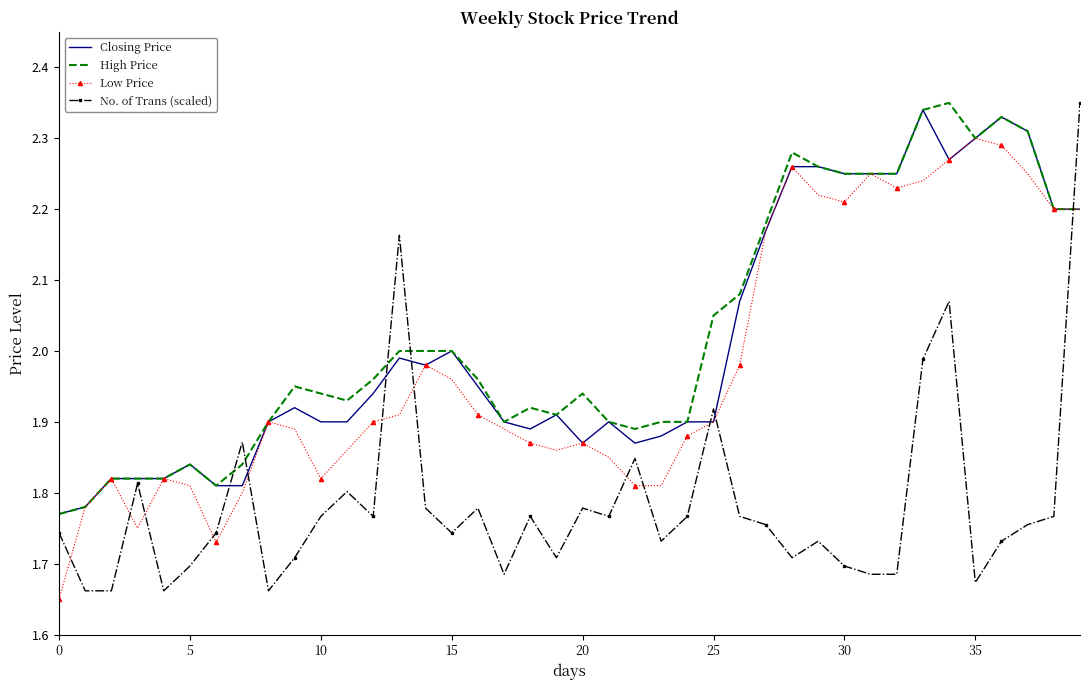

How many intersections are there between No. of Trans (scaled) and Low Price?

12